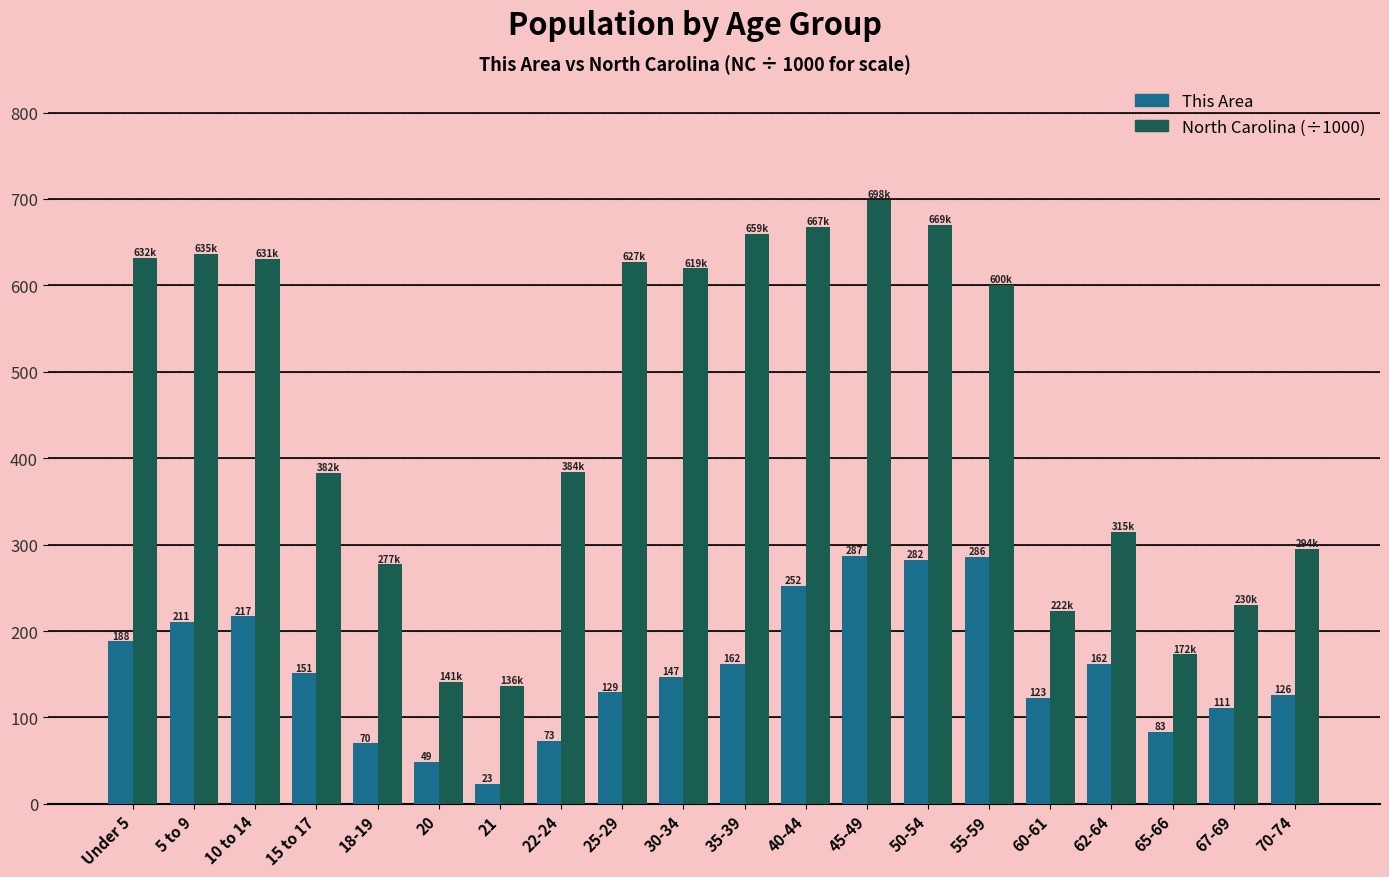

Which series has the largest range (max minus min)?

North Carolina (÷1000)